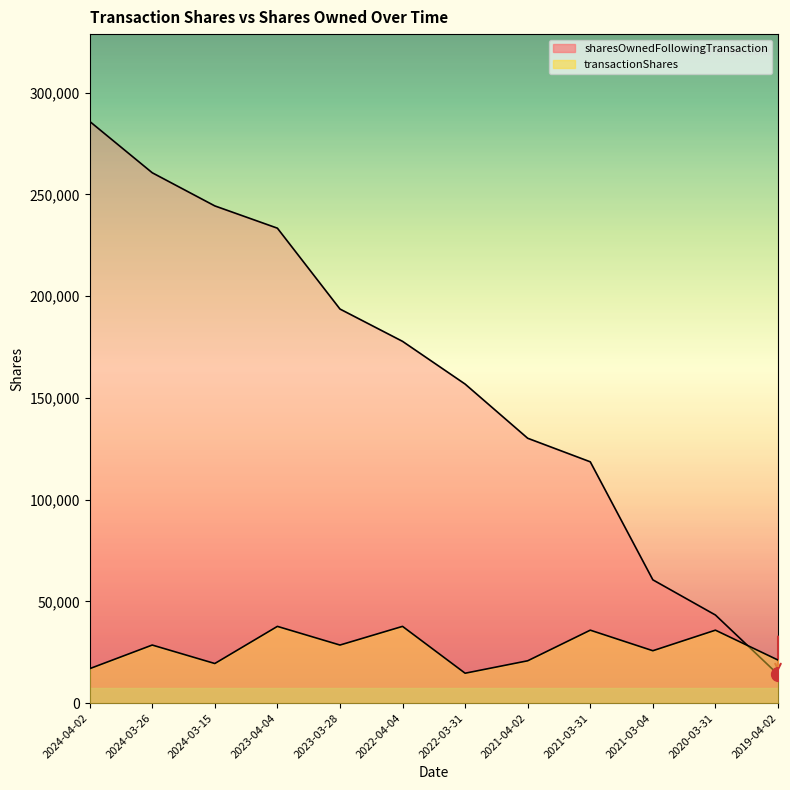

The value of transactionShares at 2023-04-04 is 37696. True or false?

True